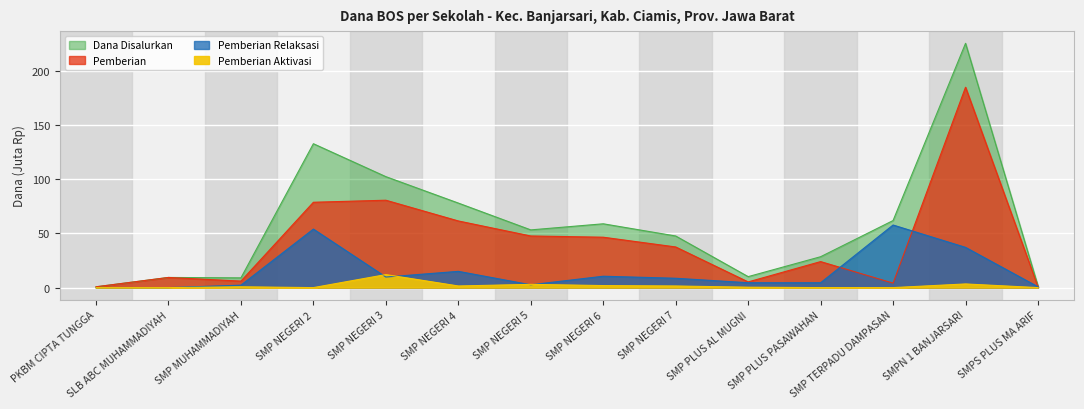

At how many categories does at least one series exceed 129?

2